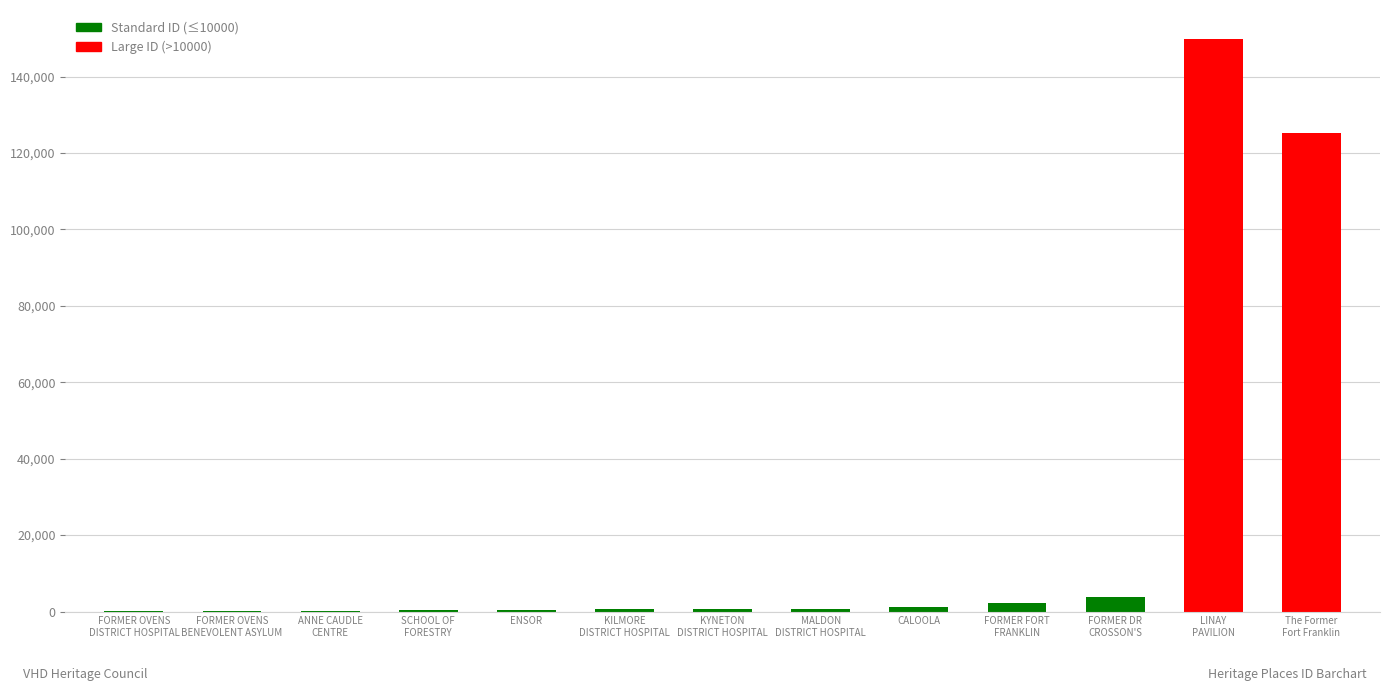

What is the maximum value shown in the chart?

149928